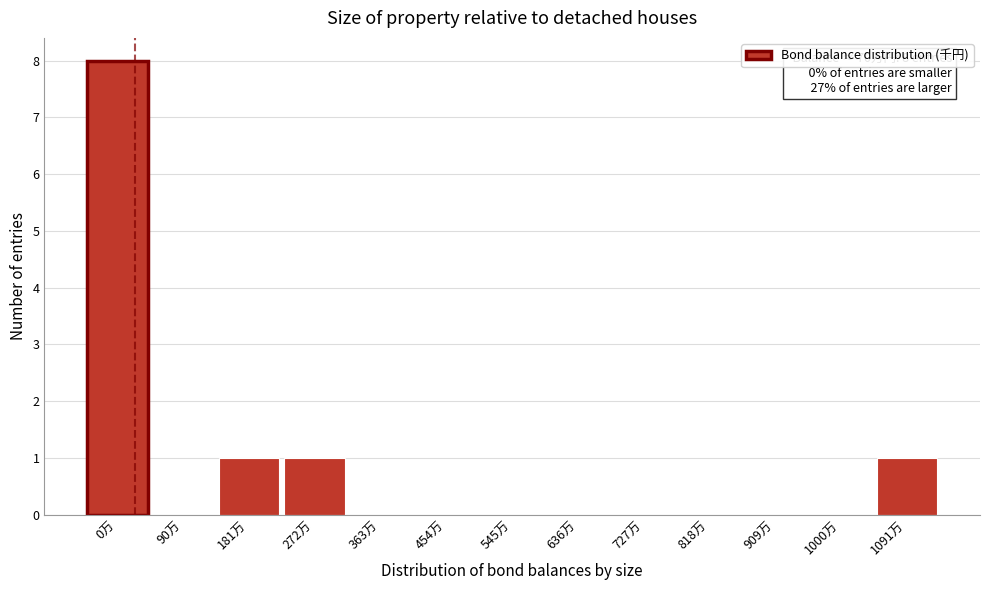

Reading right to left, extract all data points from this chart.

1091万=1	1000万=0	909万=0	818万=0	727万=0	636万=0	545万=0	454万=0	363万=0	272万=1	181万=1	90万=0	0万=8